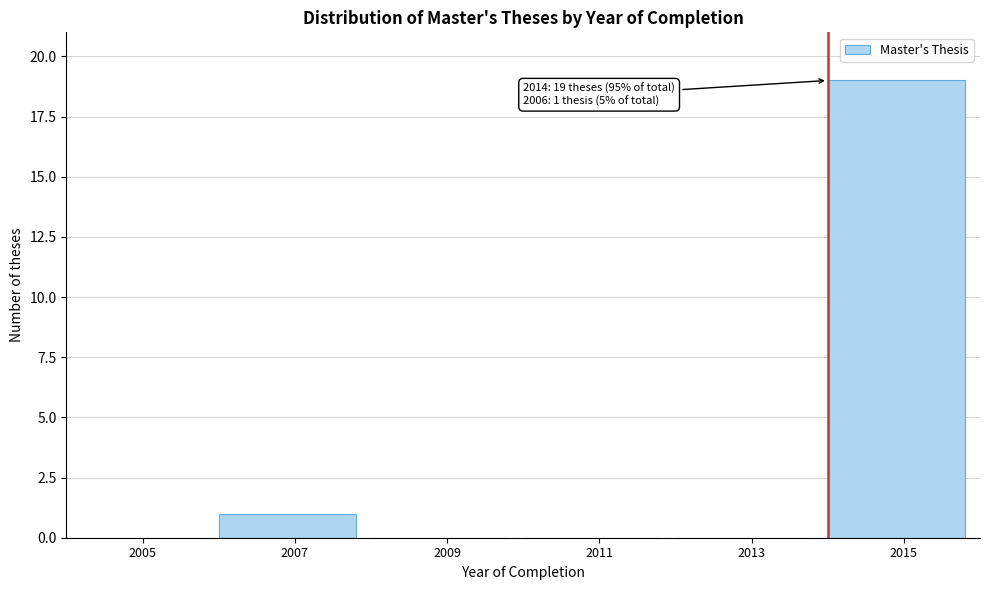

Over which range of the x-axis is the bar tallest?

2014 to 2016